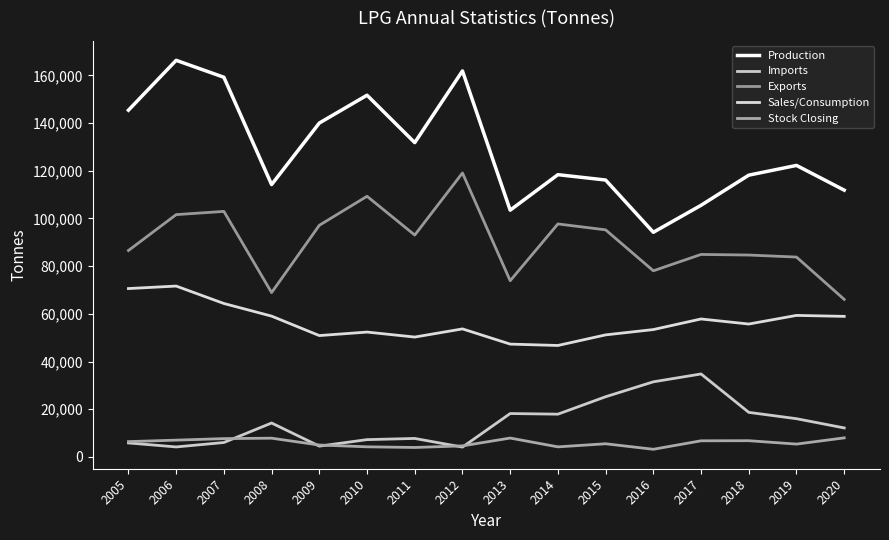

What is the sum of the Stock Closing values at 2013 and 2016?

11144